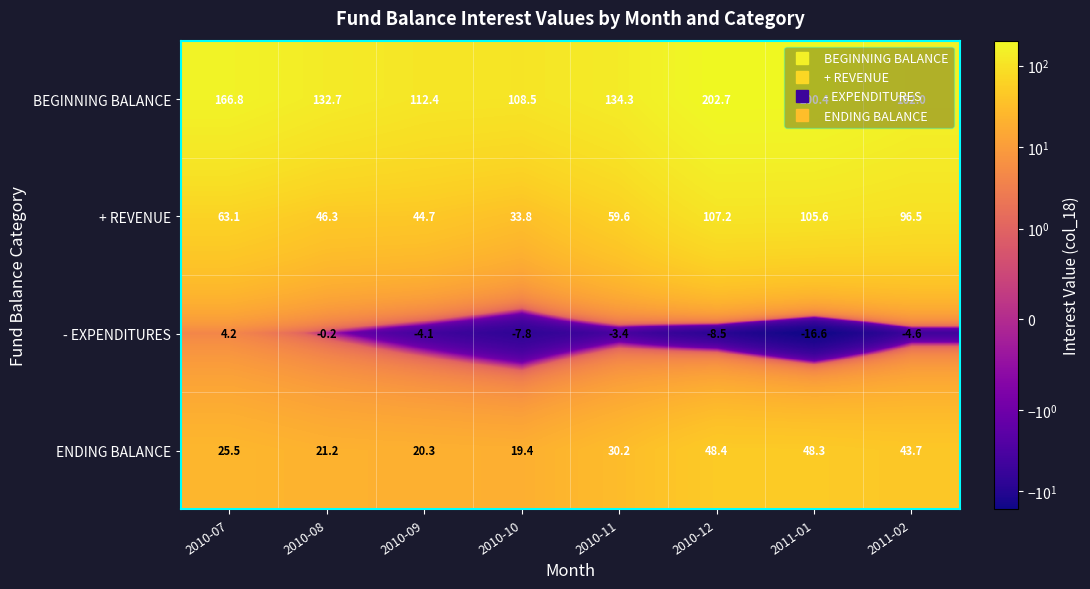

What is the maximum value shown in the chart?

202.7